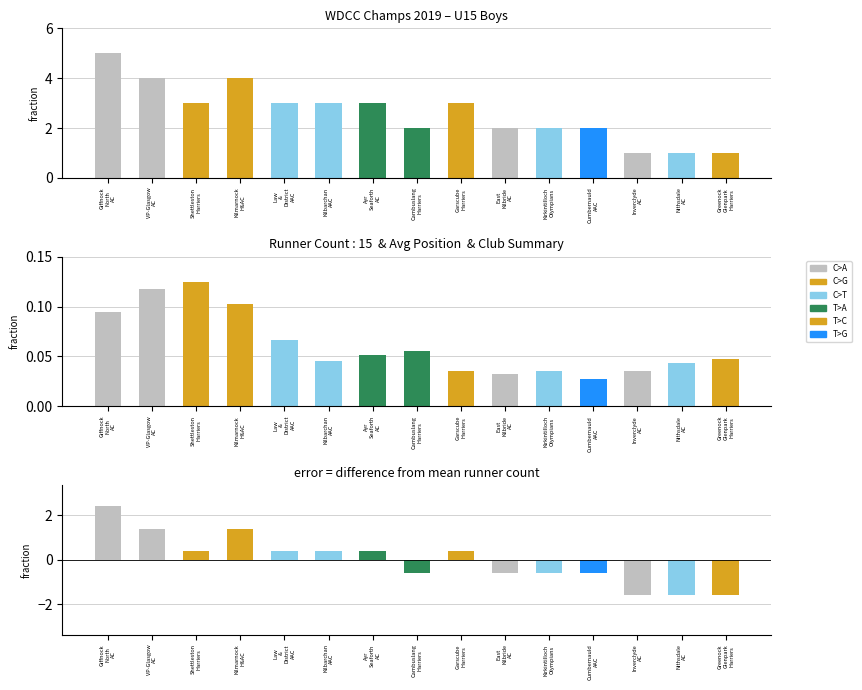

At Law
&
District
AAC, list the series in order from smallest to largest.

avg_position, difference, runner_counts